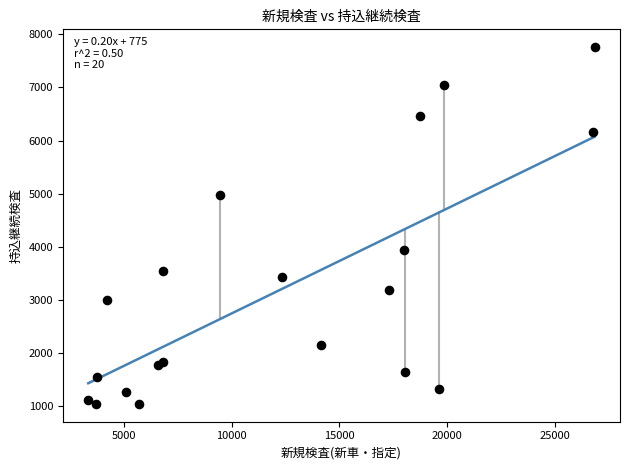

What Y value in the scatter plot is closest to 4402?

3933